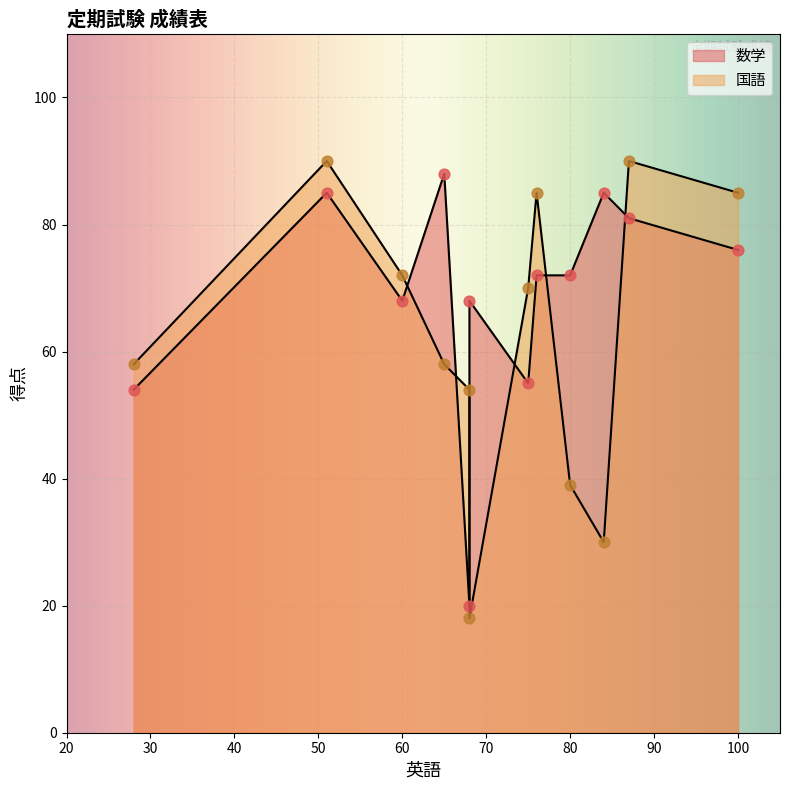

Which series contains the highest Y value?

国語